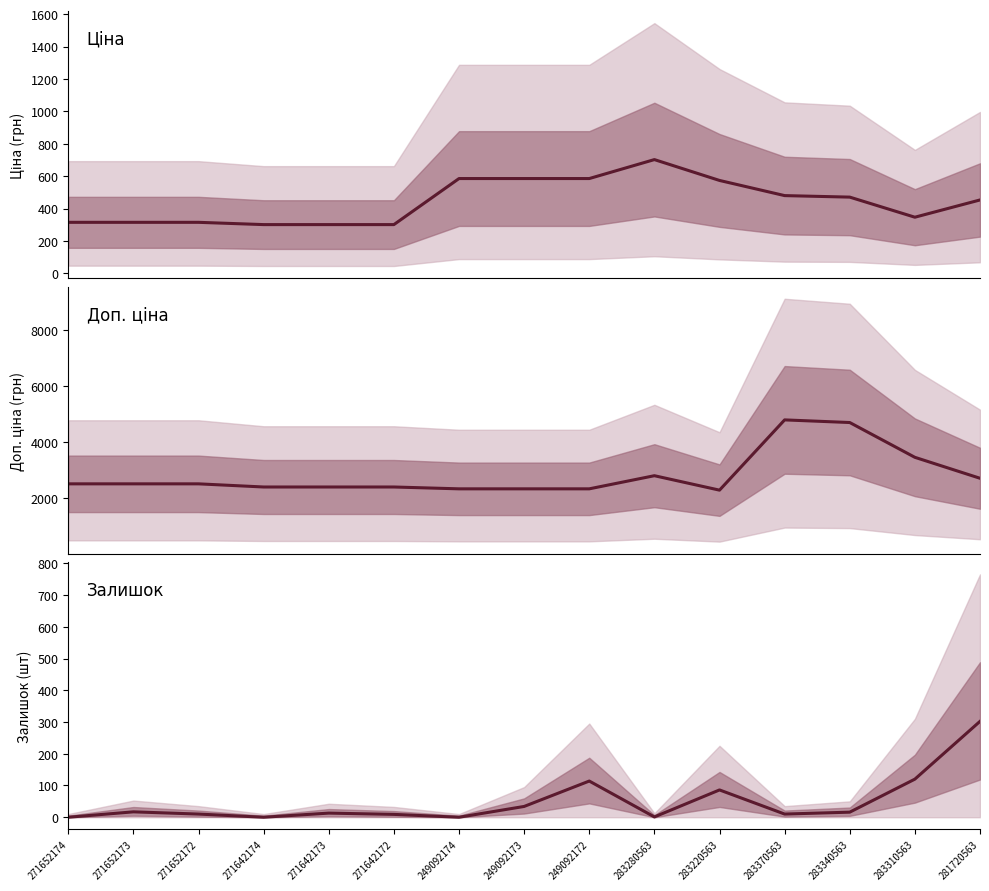

Where is Доп. ціна nearest to the value 3544?

283310563